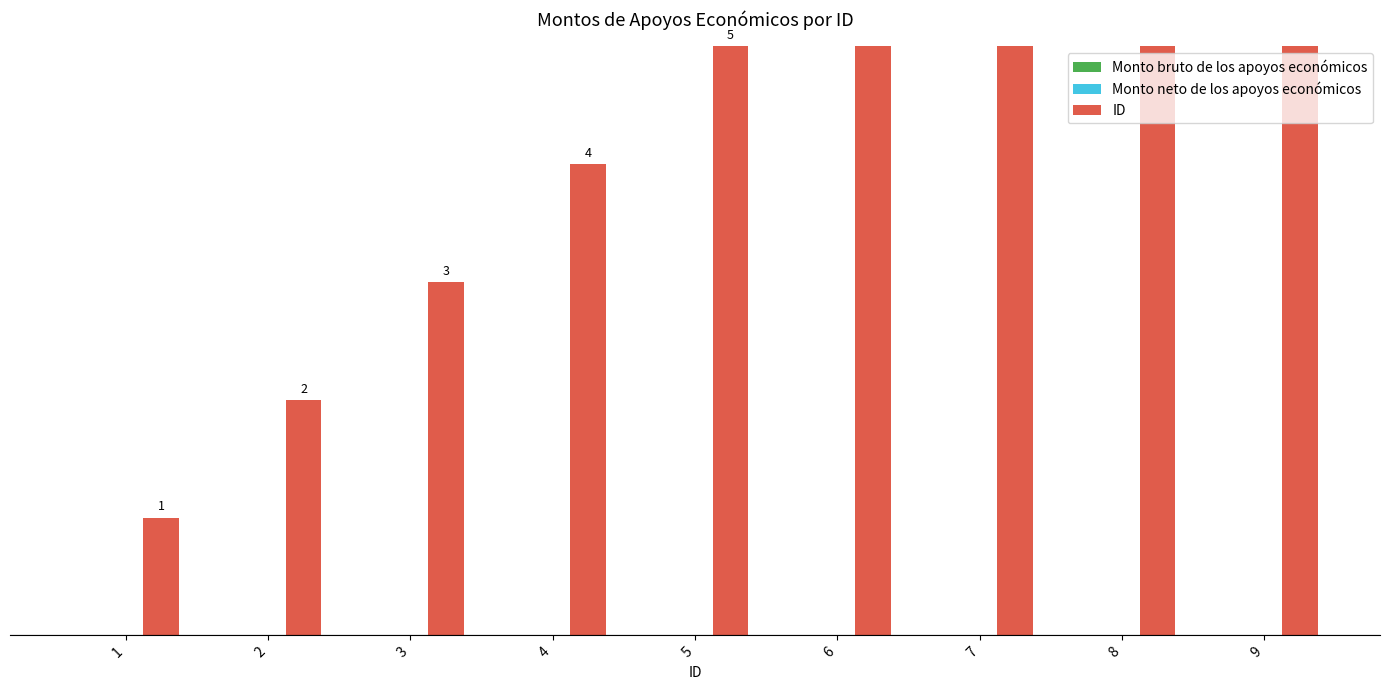

Reading right to left, transcribe all the data shown in this chart.

Monto bruto de los apoyos económicos: 0	0	0	0	0	0	0	0	0
Monto neto de los apoyos económicos: 0	0	0	0	0	0	0	0	0
ID: 9	8	7	6	5	4	3	2	1